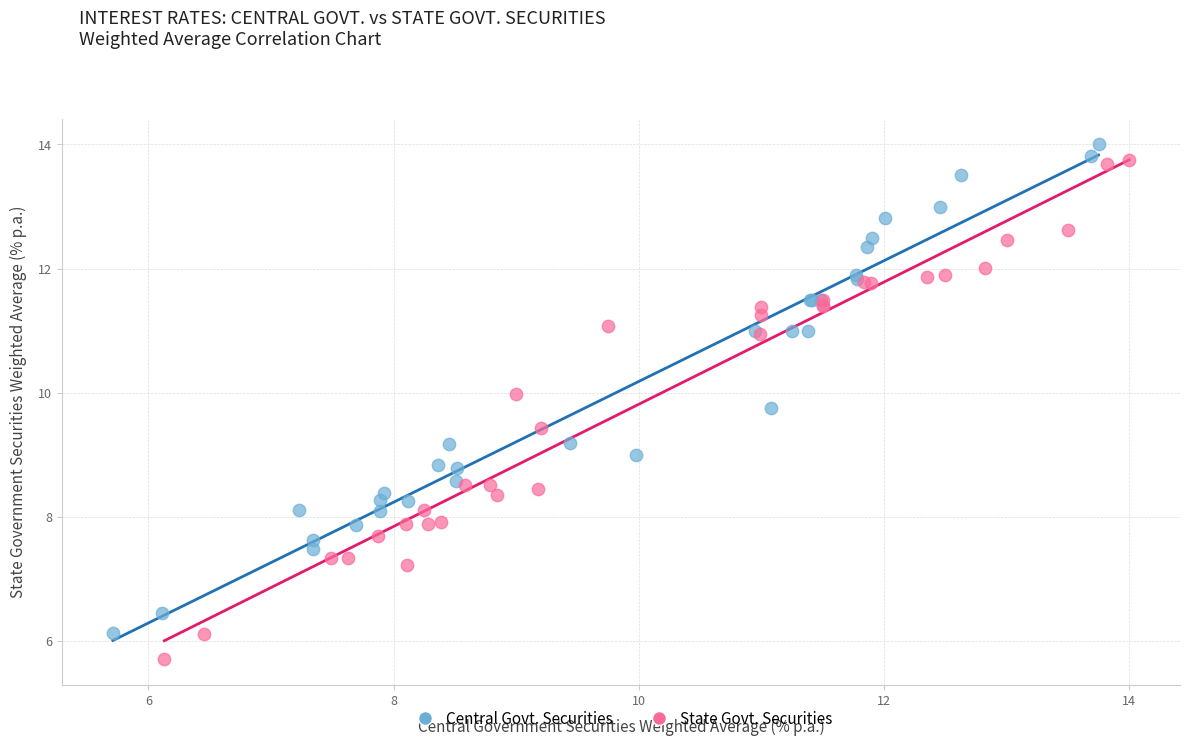

Which series contains the lowest Y value?

State Govt. Securities